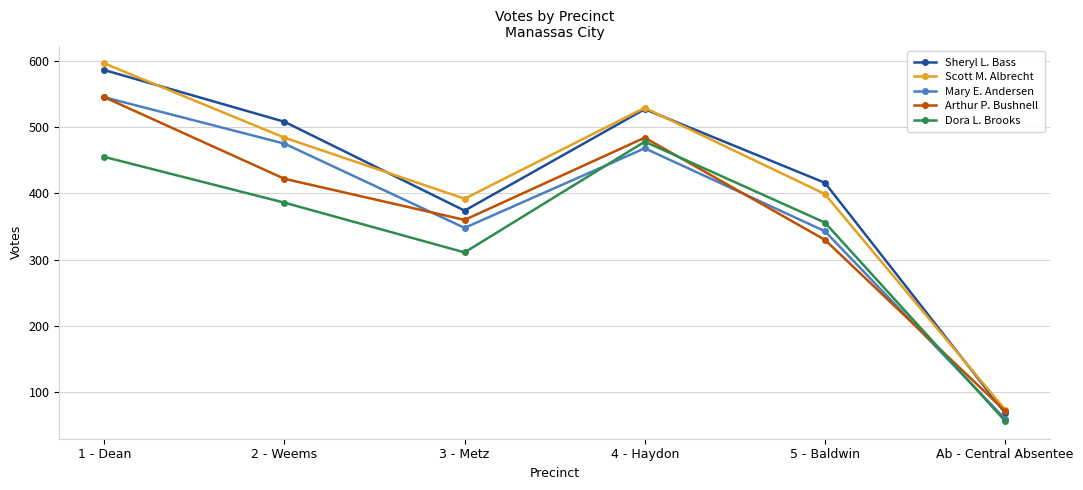

What are all the series names shown in the legend?

Sheryl L. Bass, Scott M. Albrecht, Mary E. Andersen, Arthur P. Bushnell, Dora L. Brooks